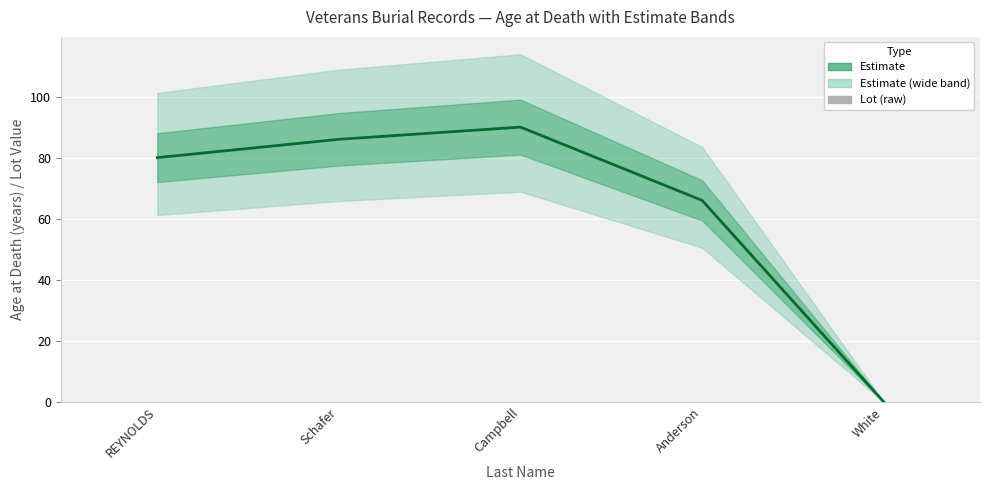

What is the label of the 4th bar from the right?

Schafer